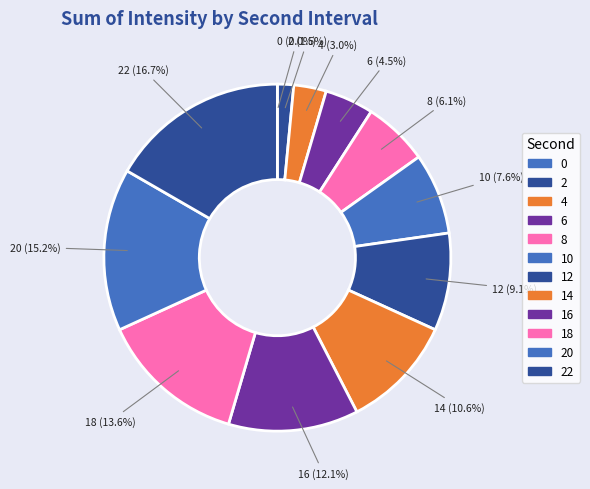

Which slice is the smallest?

second=0